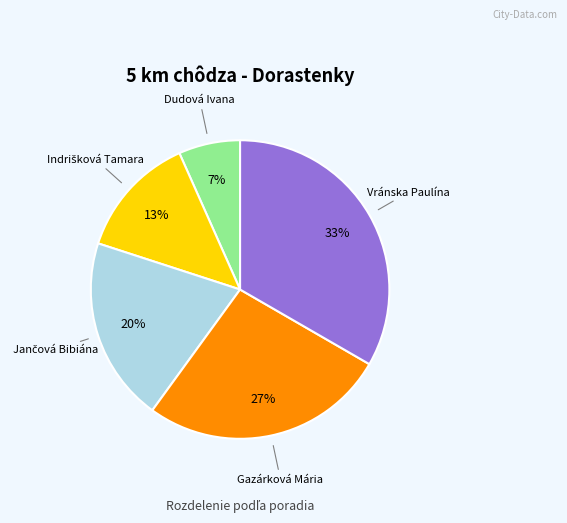

Does any single category account for the majority?

No